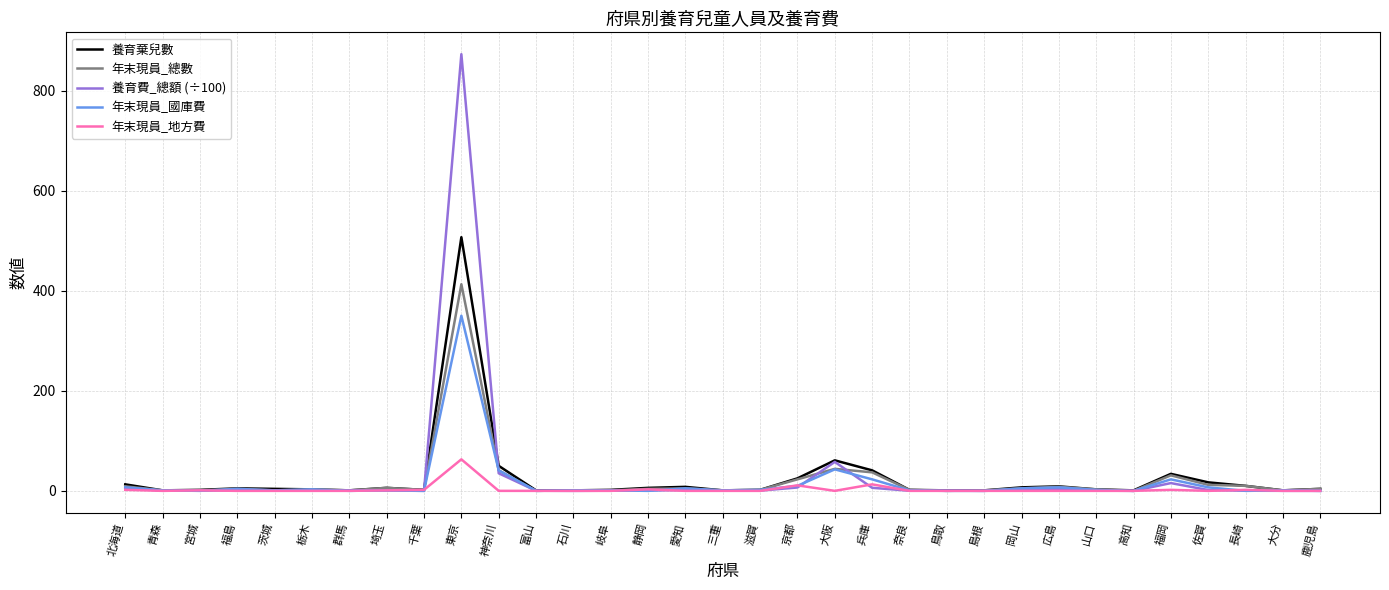

Does the chart have visible grid lines?

Yes